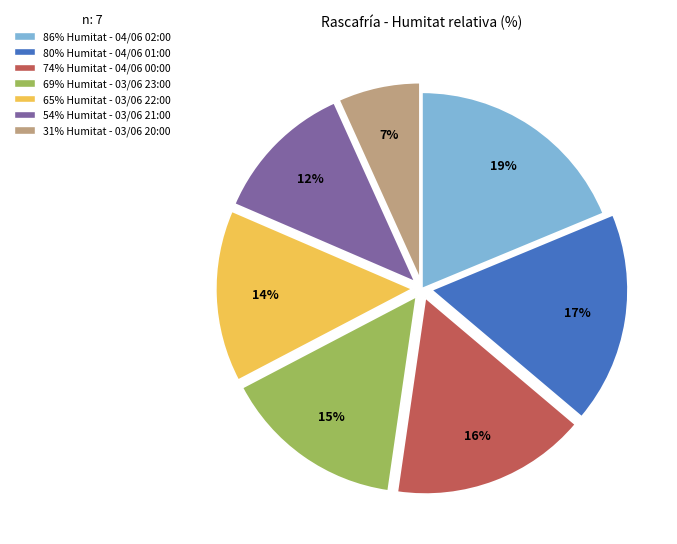

How many slices are in this pie chart?

7